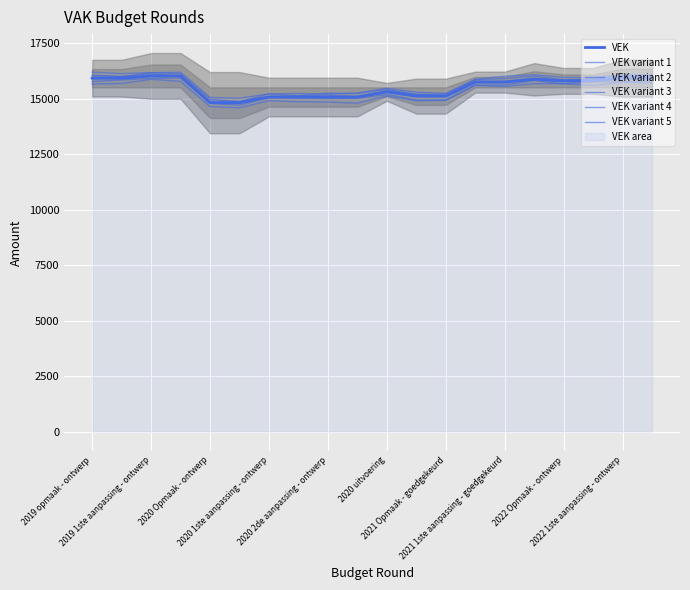

What is the sum of the VEK values at 2022 1ste aanpassing - ontwerp and 2020 1ste aanpassing - ontwerp?

31091